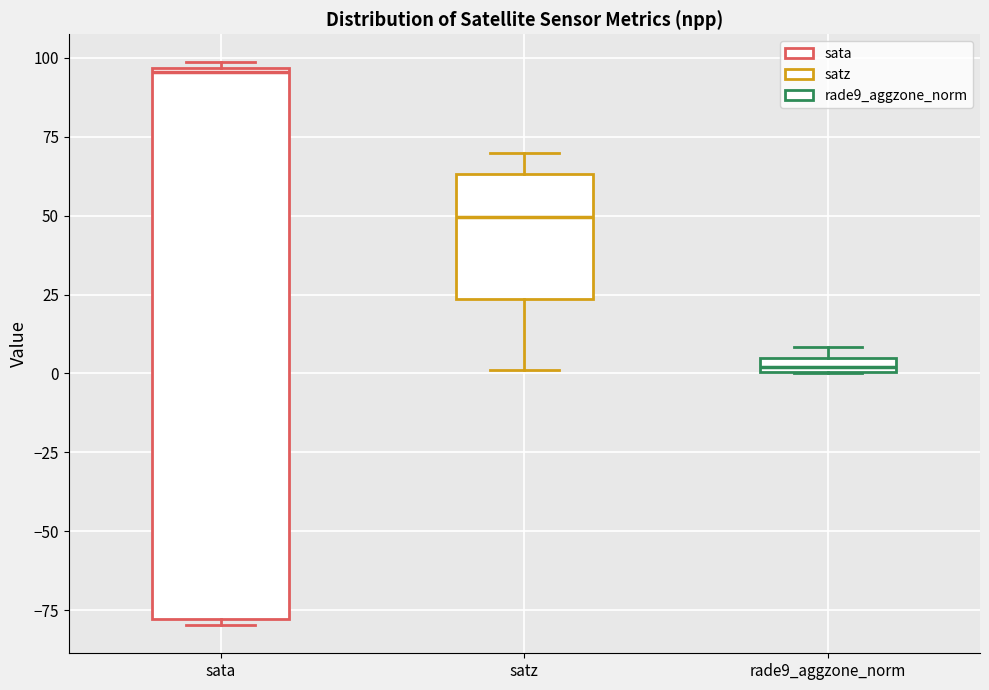

Where is the lower edge of the box for rade9_aggzone_norm on the y-axis? The values are not printed on the chart, so give them approximately, as read against the axis.

0